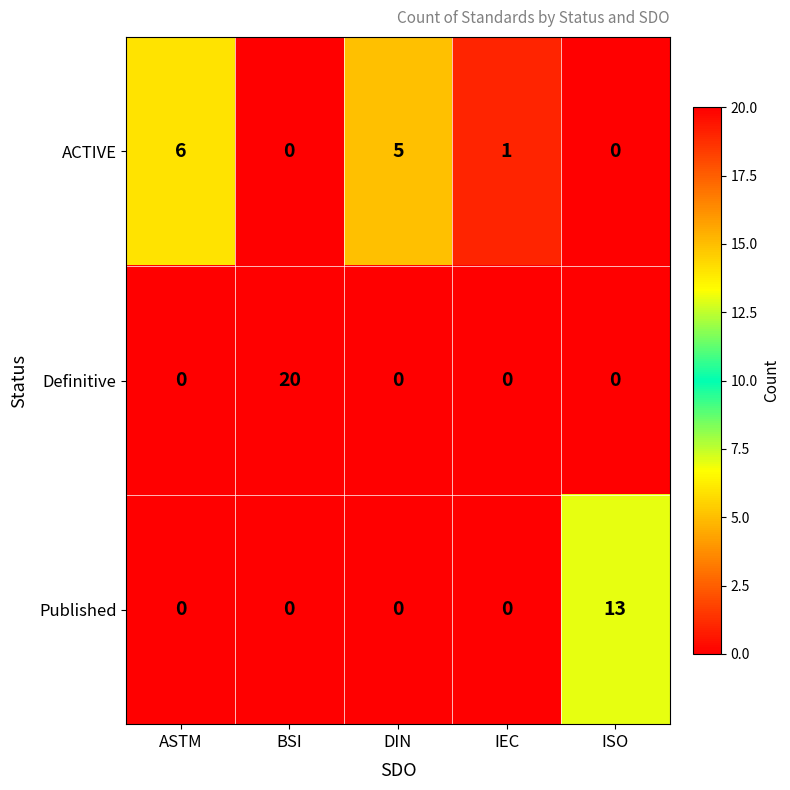

What is the maximum value shown in the chart?

20